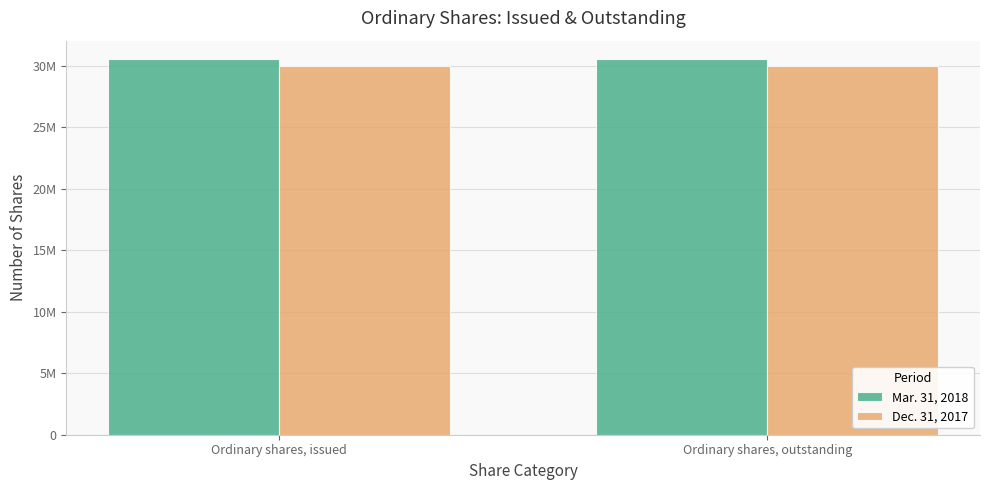

What is the sum of all Mar. 31, 2018 values?

61020910